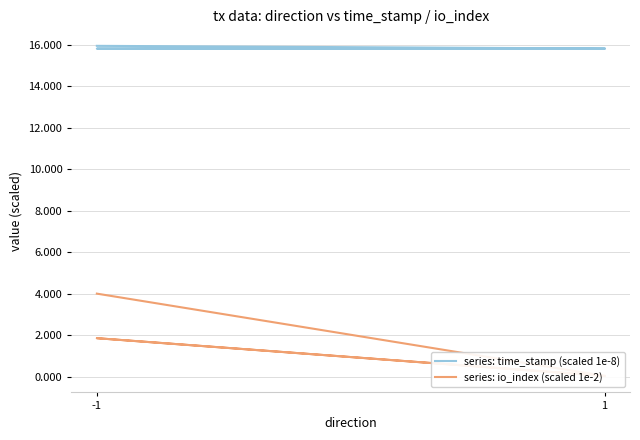

How many lines are shown in the chart?

2